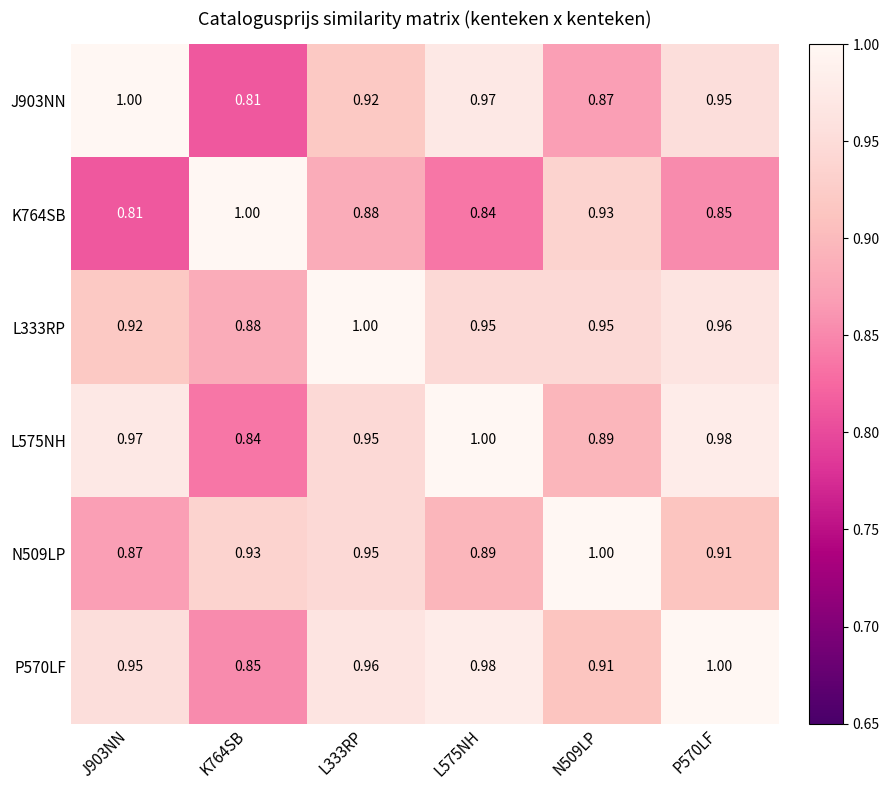

Is the value of N509LP at P570LF greater than the value of K764SB at L333RP?

Yes